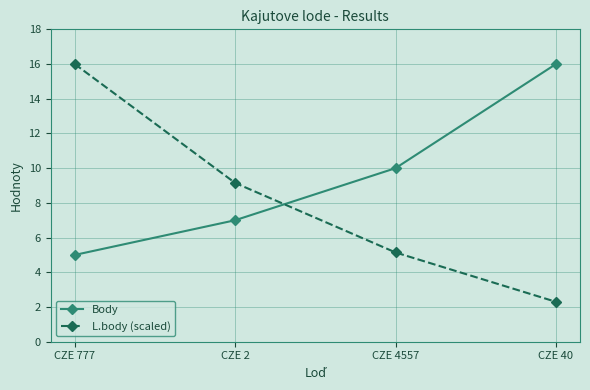

What is the smallest value displayed?

2.3